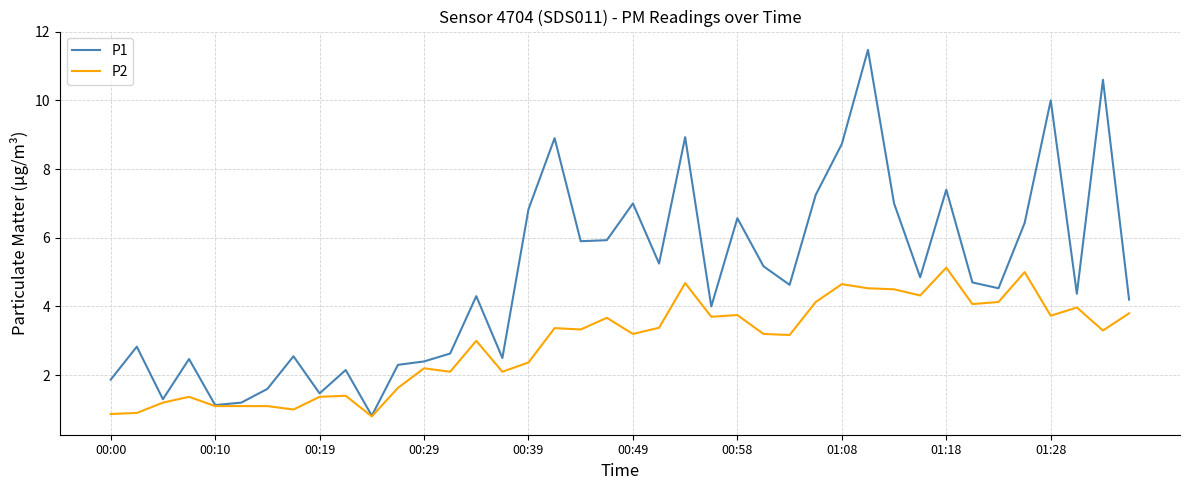

Which series has the largest total across all categories?

P1